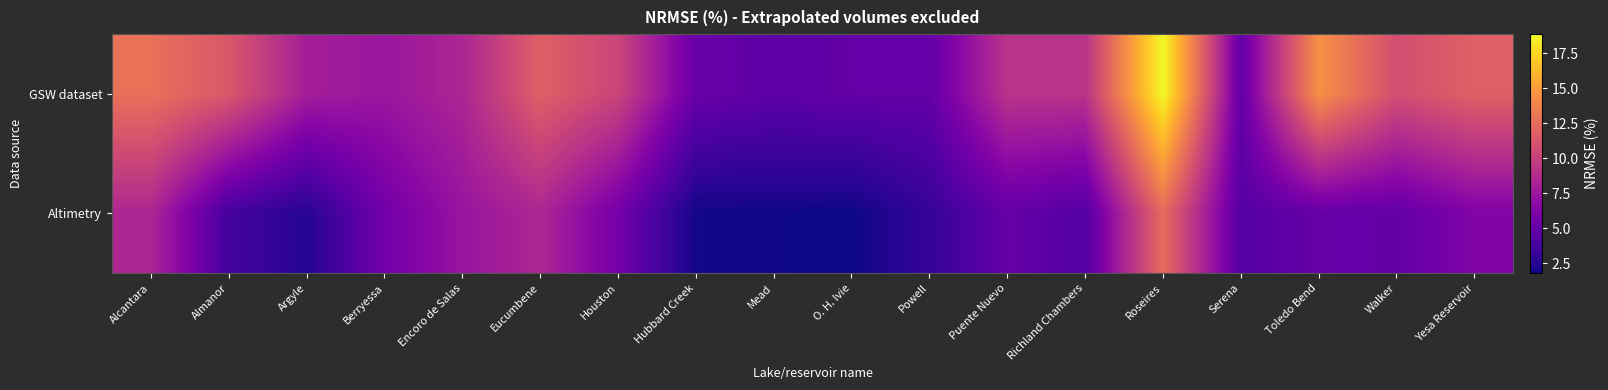

Which series has the largest range (max minus min)?

GSW dataset